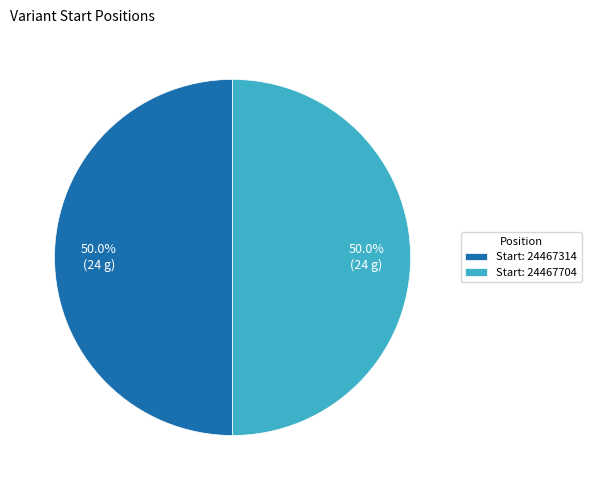

What percentage is NOT represented by Start: 24467704?

50.0%